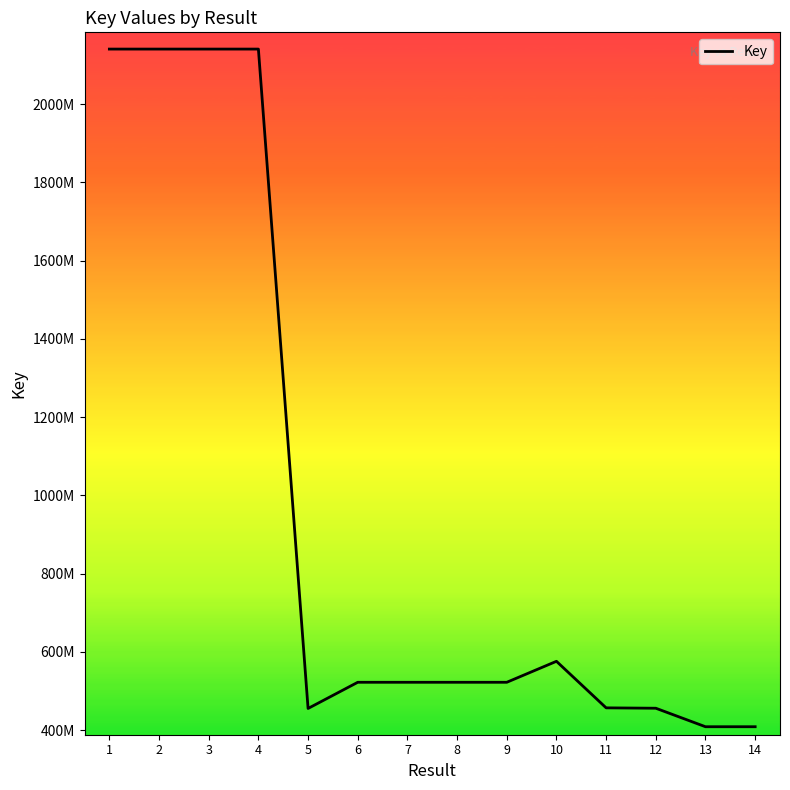

What is the value of the 8th point from the left?

522035796